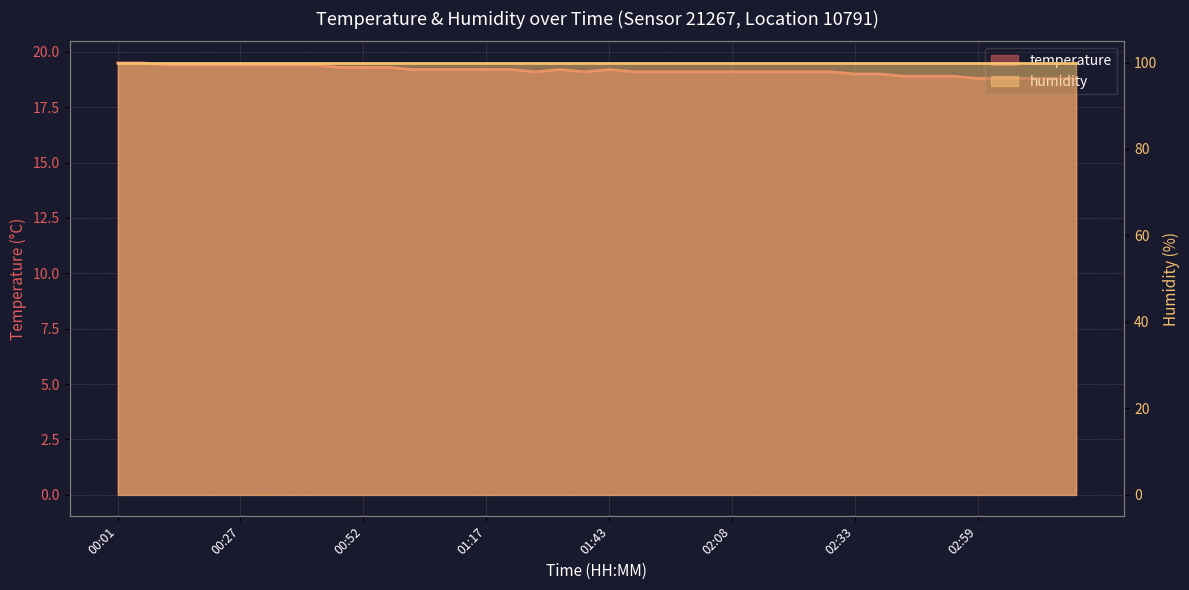

Rank the categories by value from highest to lowest.

00:01, 00:06, 00:11, 00:17, 00:22, 00:27, 00:32, 00:37, 00:42, 00:47, 00:52, 00:57, 01:02, 01:07, 01:12, 01:17, 01:22, 01:33, 01:43, 01:27, 01:38, 01:48, 01:53, 01:58, 02:03, 02:08, 02:13, 02:18, 02:23, 02:28, 02:33, 02:38, 02:43, 02:48, 02:54, 02:59, 03:04, 03:09, 03:14, 03:19